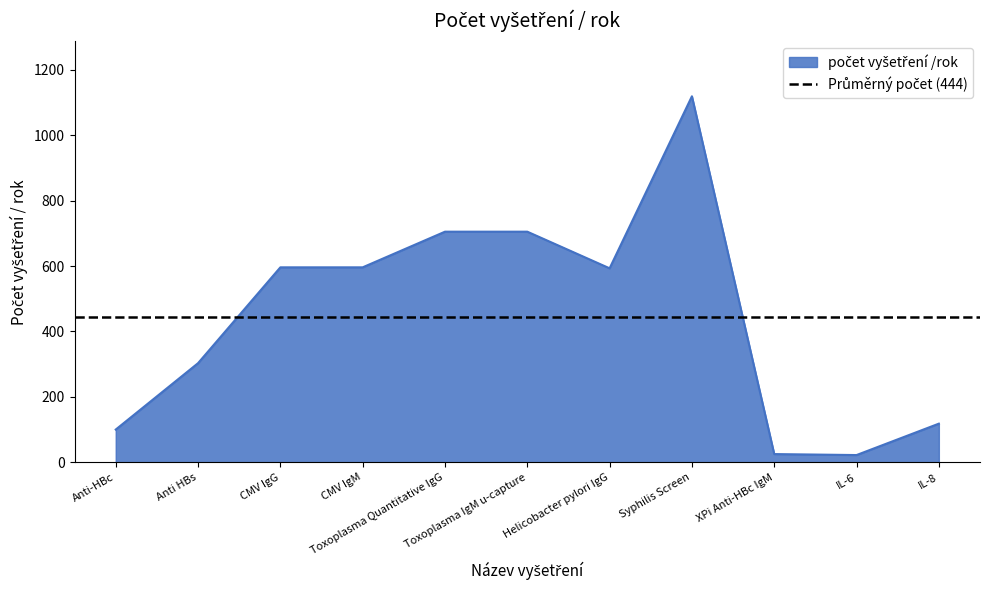

At which category does the chart reach its peak across all series?

Syphilis Screen